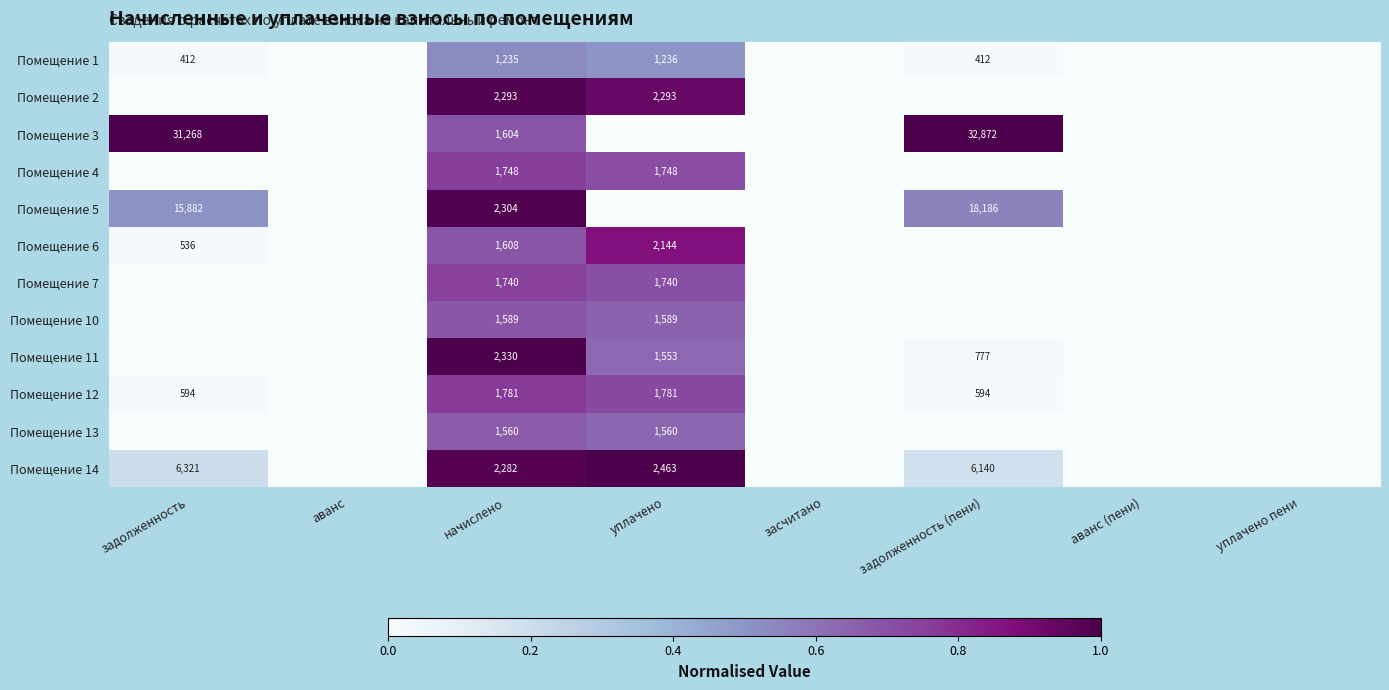

The value of Помещение 14 at задолженность (пени) is 6140. True or false?

True